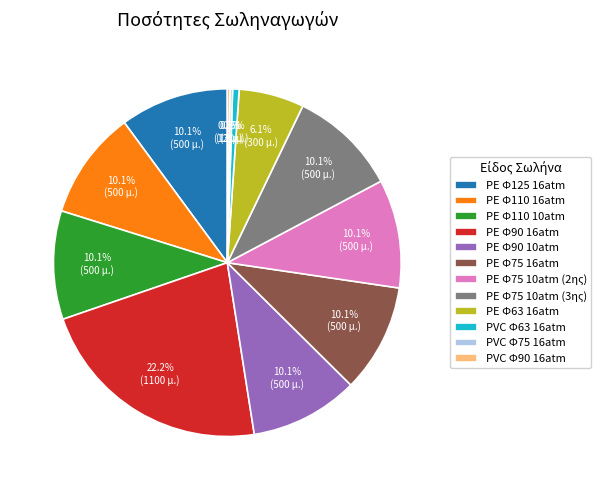

To the nearest percent, what is the difference between the ΡΕ Φ63 16atm and ΡΕ Φ110 16atm slice percentages?

4%